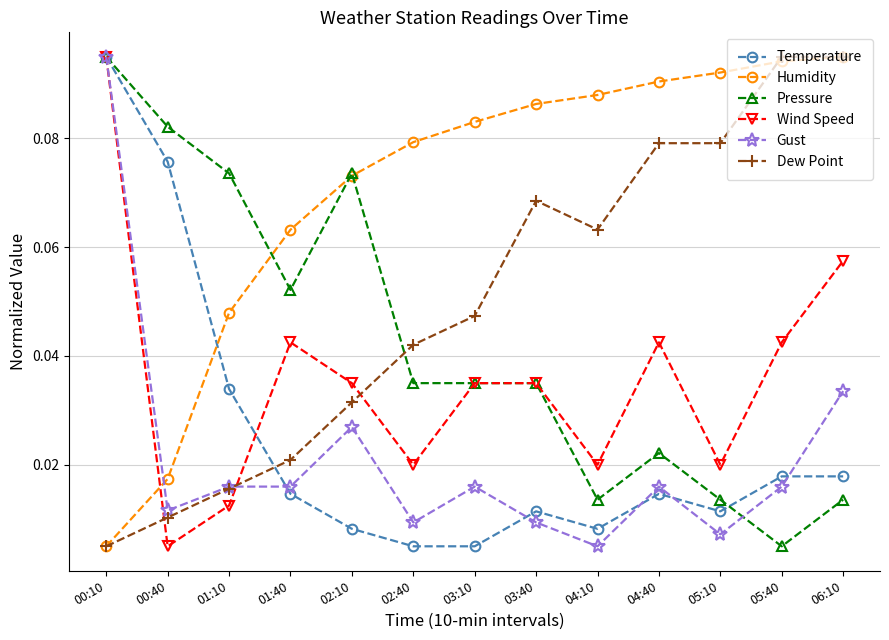

Where is the first local maximum for Wind Speed?

01:40